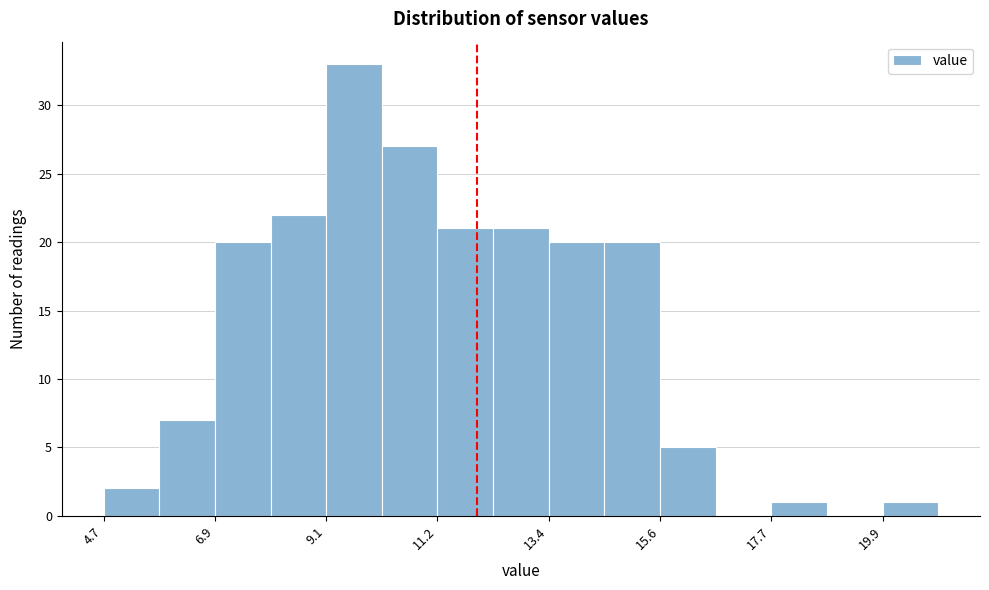

Around what value on the x-axis is the tallest bar? Give the approximate position of its centre, as read against the axis.

9.5